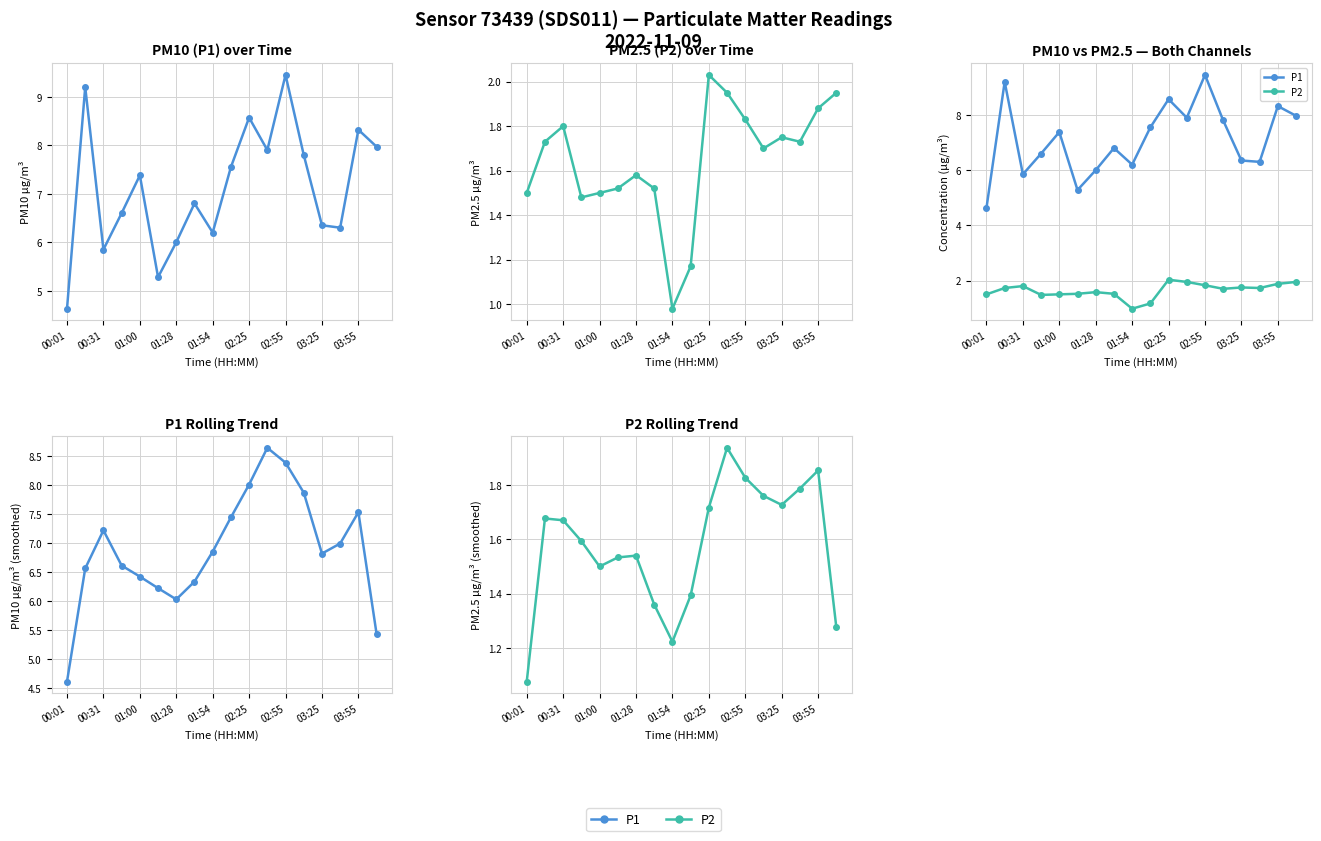

At which category does the chart reach its minimum across all series?

00:01